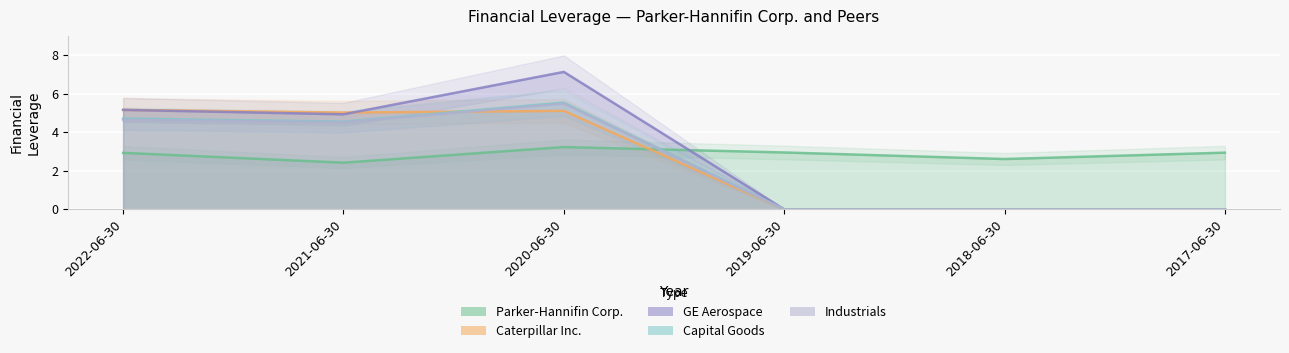

Reading right to left, transcribe all the data shown in this chart.

Parker-Hannifin Corp.: 2.9	2.6	3.0	3.2	2.4	2.9
Caterpillar Inc.: 0.0	0.0	0.0	5.1	5.0	5.2
GE Aerospace: 0.0	0.0	0.0	7.1	4.9	5.2
Capital Goods: 0.0	0.0	0.0	5.5	4.5	4.7
Industrials: 0.0	0.0	0.0	5.5	4.5	4.7